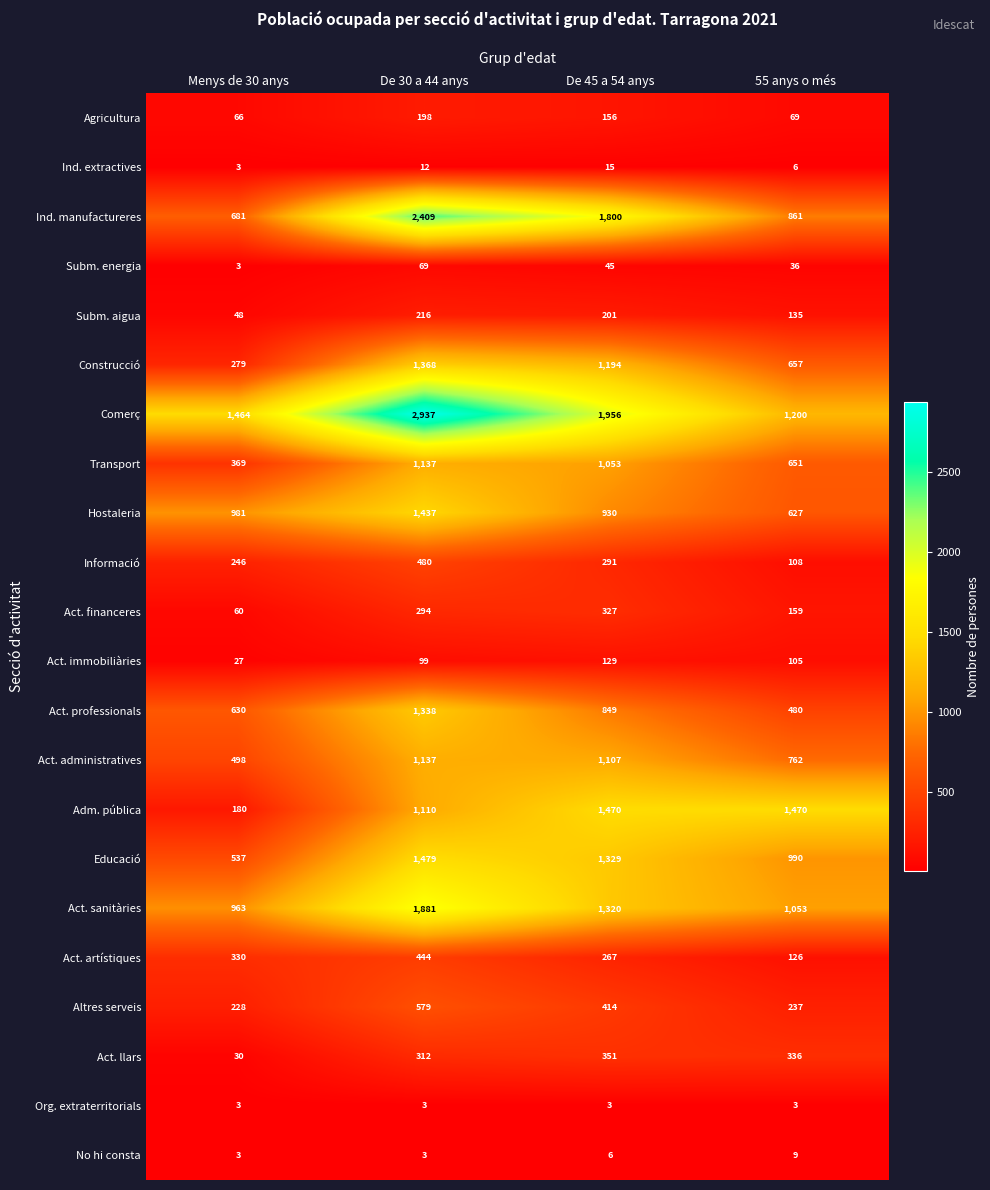

Which series changed the most between De 45 a 54 anys and 55 anys o més?

Ind. manufactureres